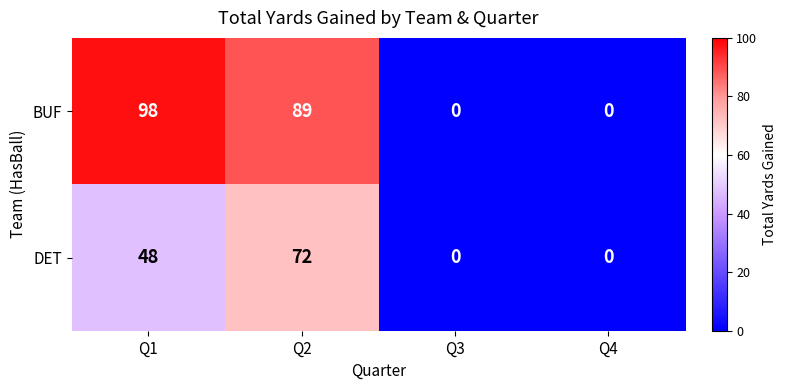

List the series in order of their peak value, lowest first.

DET, BUF